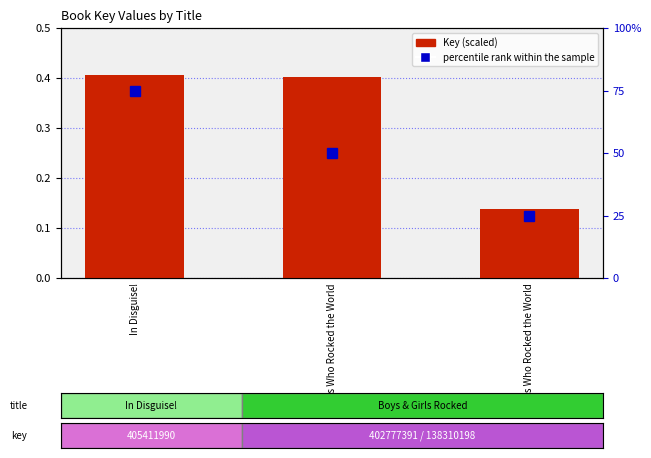

How many data points in percentile rank within the sample are less than 50?

1